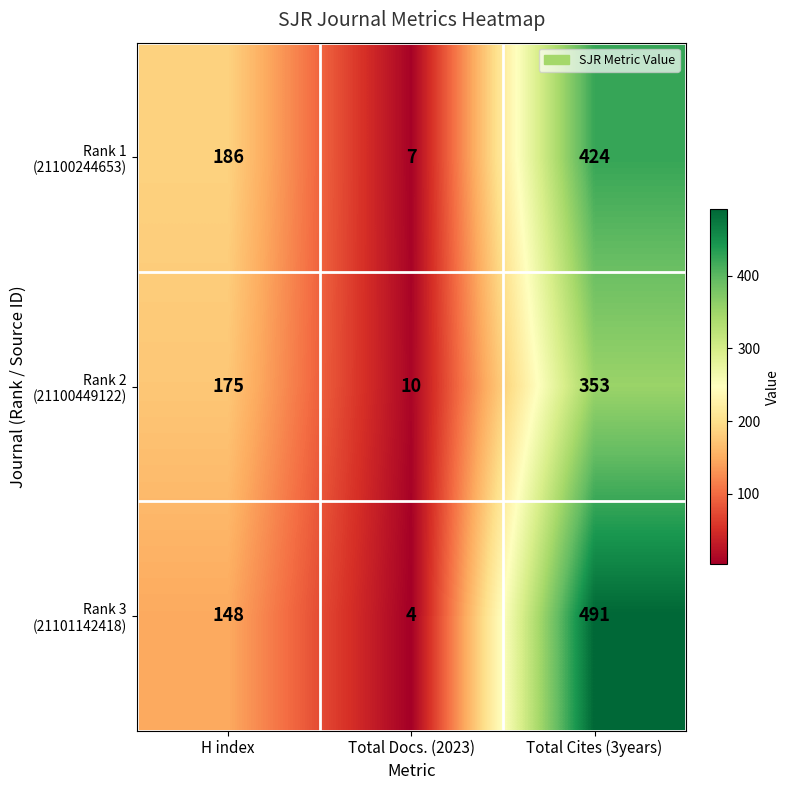

Which label corresponds to the largest value in the chart?

Total Cites (3years)